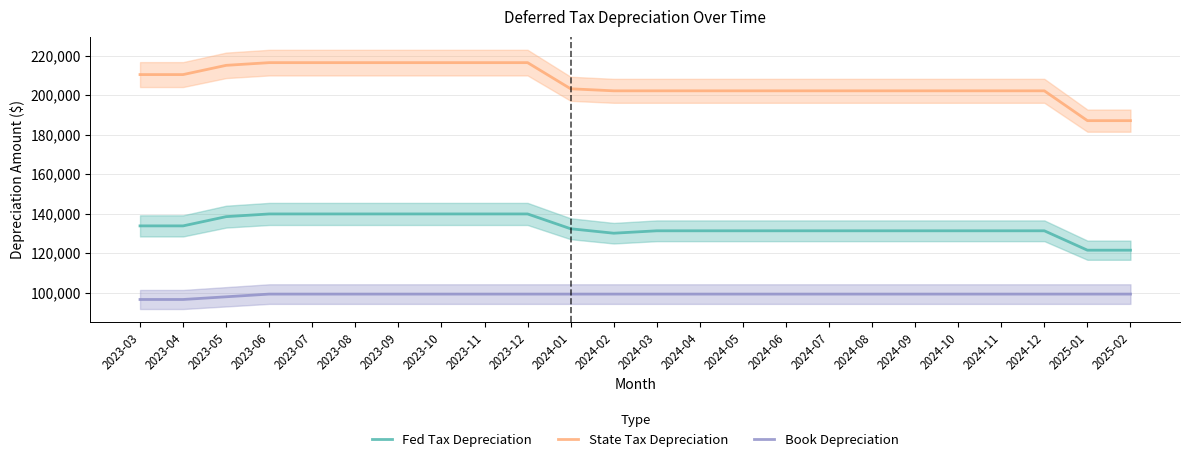

Is the value of Fed Tax Depreciation at 2024-05 greater than the value of Book Depreciation at 2024-08?

Yes